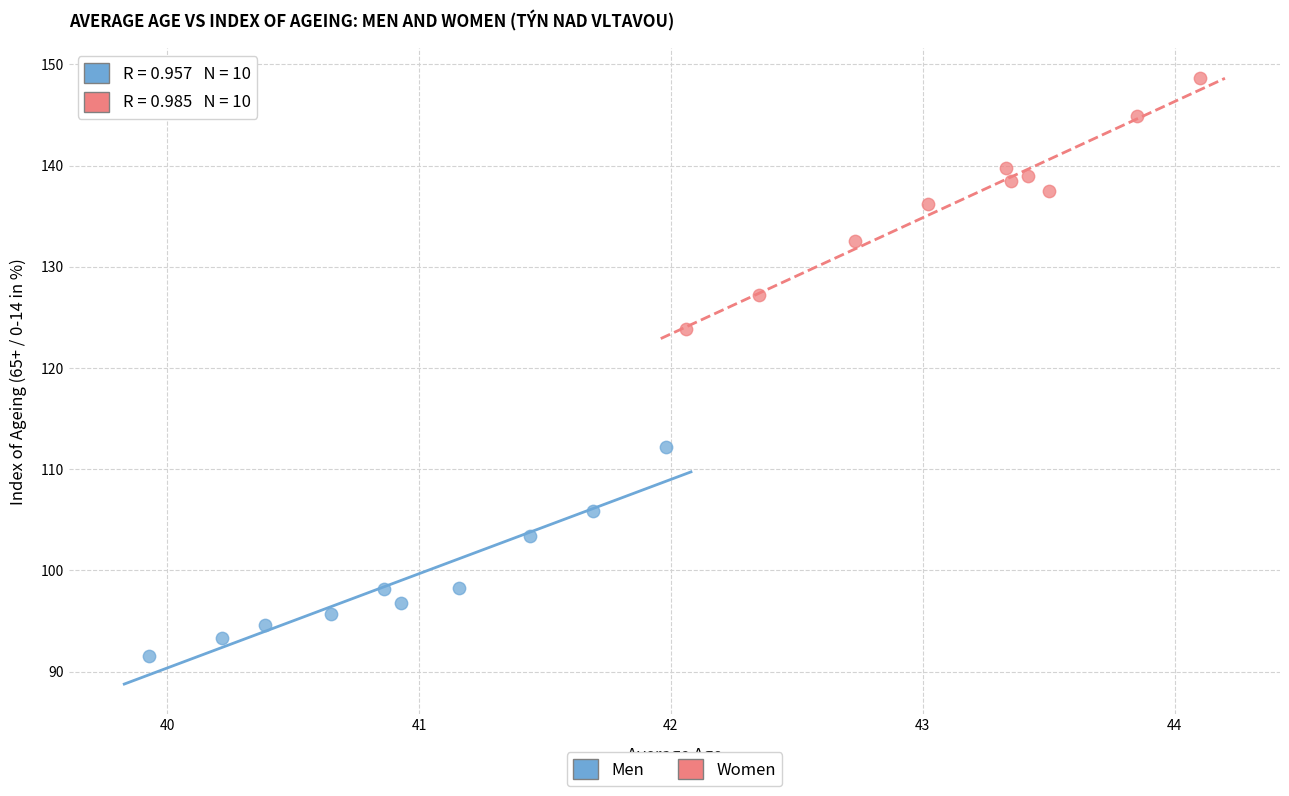

Which series has the largest Y range (max minus min)?

Women